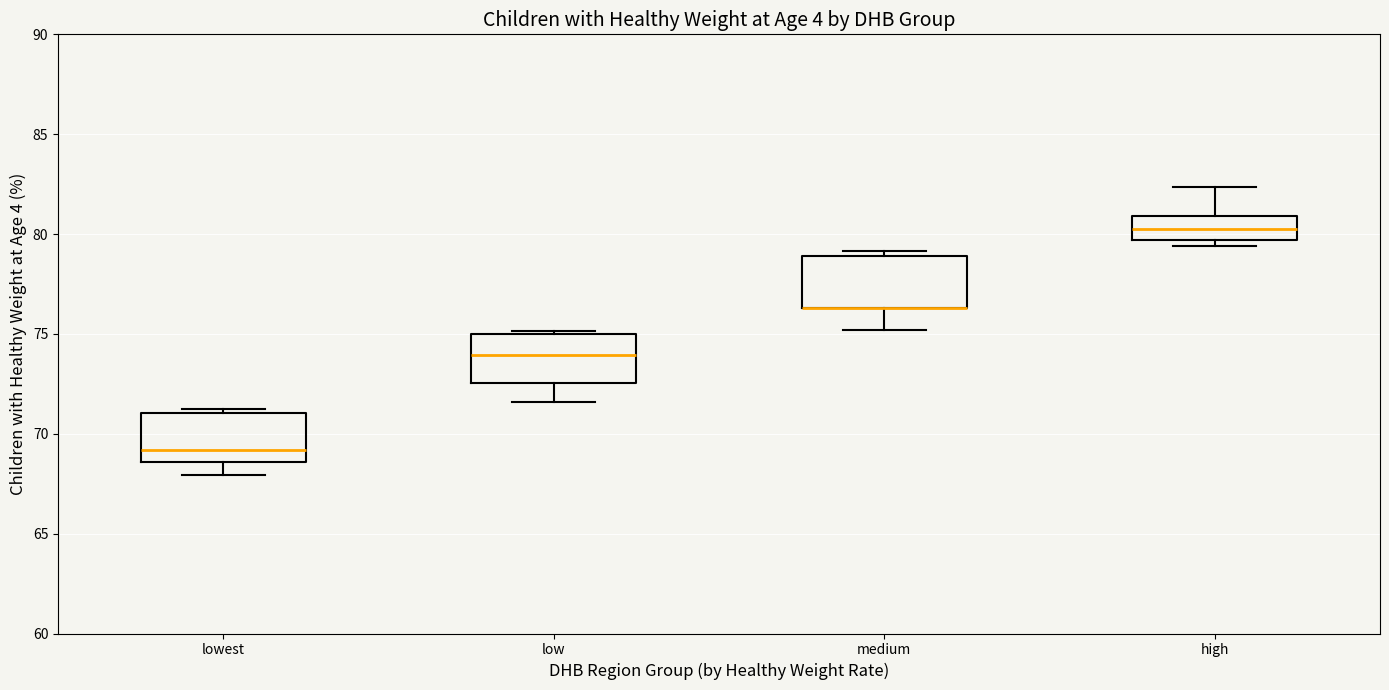

Reading left to right, transcribe this box plot: for each box, give where its median line is, the range the box spans, and where its two whiskers end, as read against the y-axis. The values are not printed on the chart, so give them approximately, as read against the axis.

lowest: median 69.0, box 68.5 to 71.0, whiskers 68.0 to 71.5
low: median 74.0, box 72.5 to 75.0, whiskers 71.5 to 75.0
medium: median 76.5 (drawn on the box's lower edge), box 76.5 to 79.0, whiskers 75.0 to 79.0 (just above the box's upper edge)
high: median 80.0, box 79.5 to 81.0, whiskers 79.5 (just below the box's lower edge) to 82.5